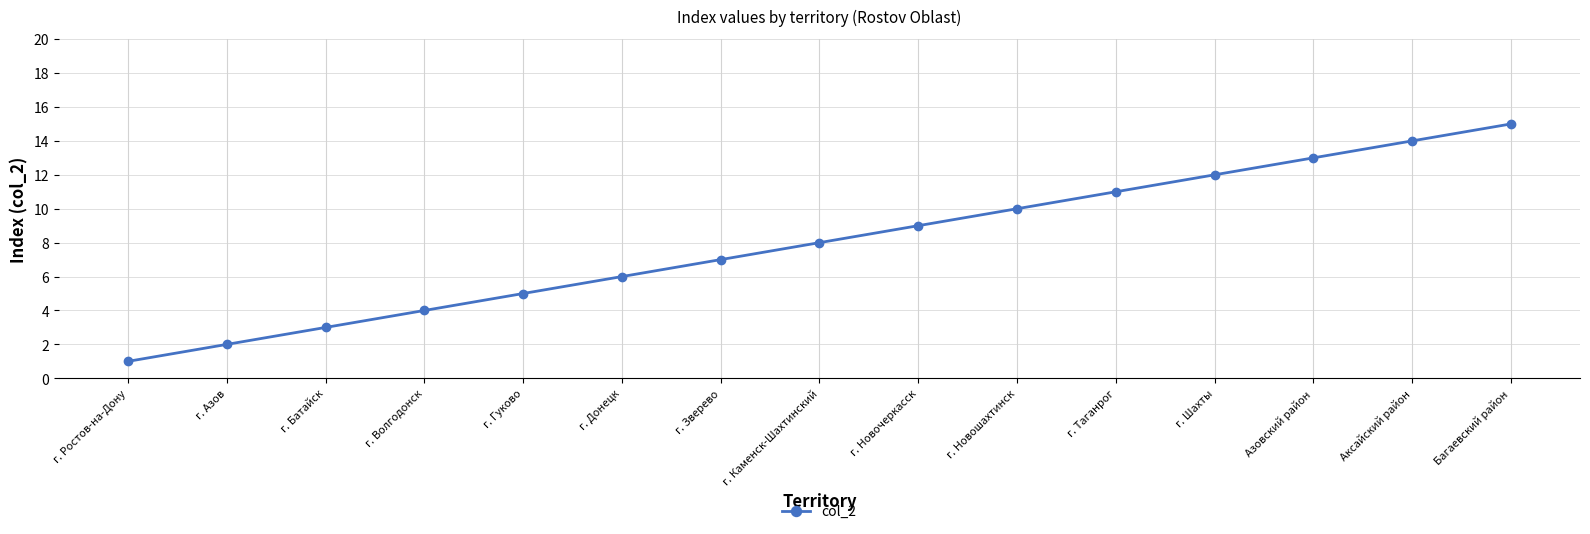

What is the sum of the values at г. Батайск and г. Новошахтинск?

13